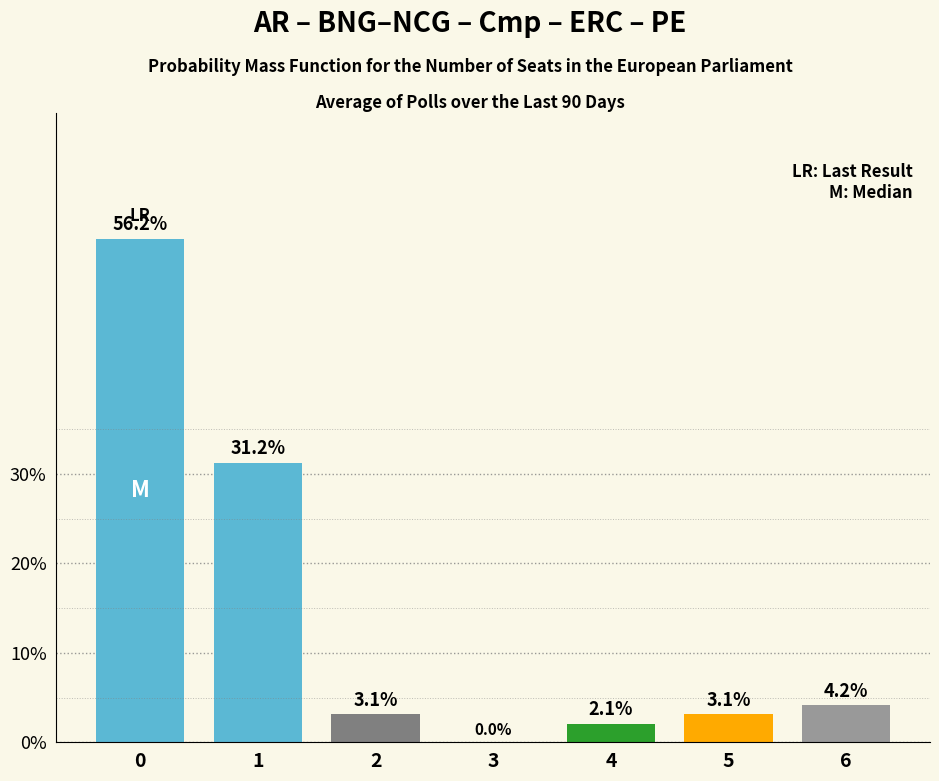

The chart shows a value of 3.1 at 2. True or false?

True